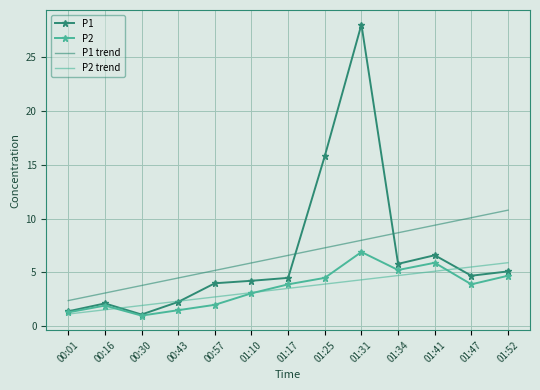

List the labels in order of P1 trend value, largest first.

01:52, 01:47, 01:41, 01:34, 01:31, 01:25, 01:17, 01:10, 00:57, 00:43, 00:30, 00:16, 00:01